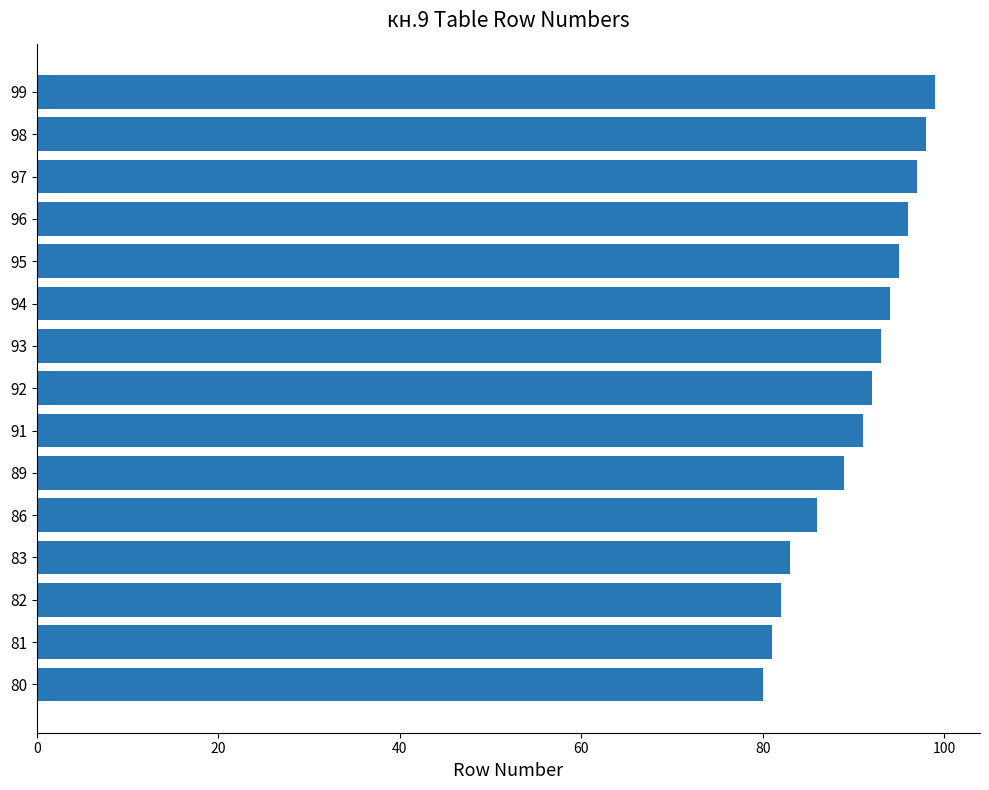

At which label is the value closest to 89?

89